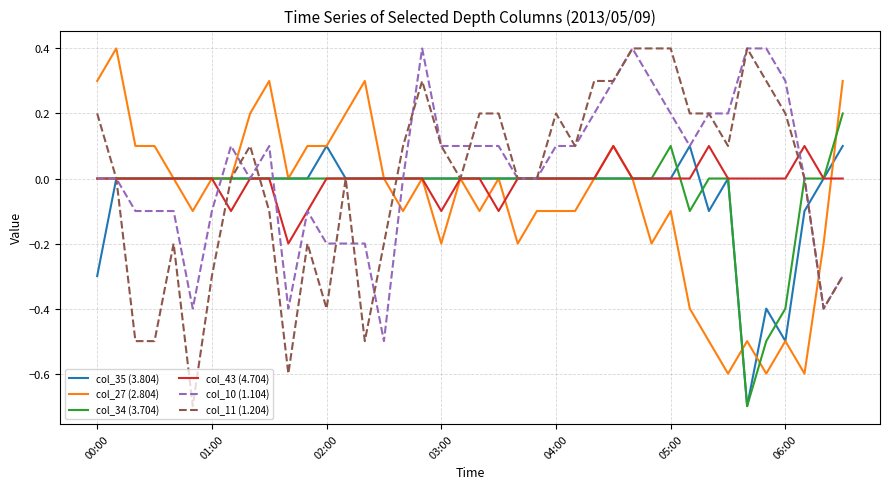

Which series has the largest range (max minus min)?

col_11 (1.204)